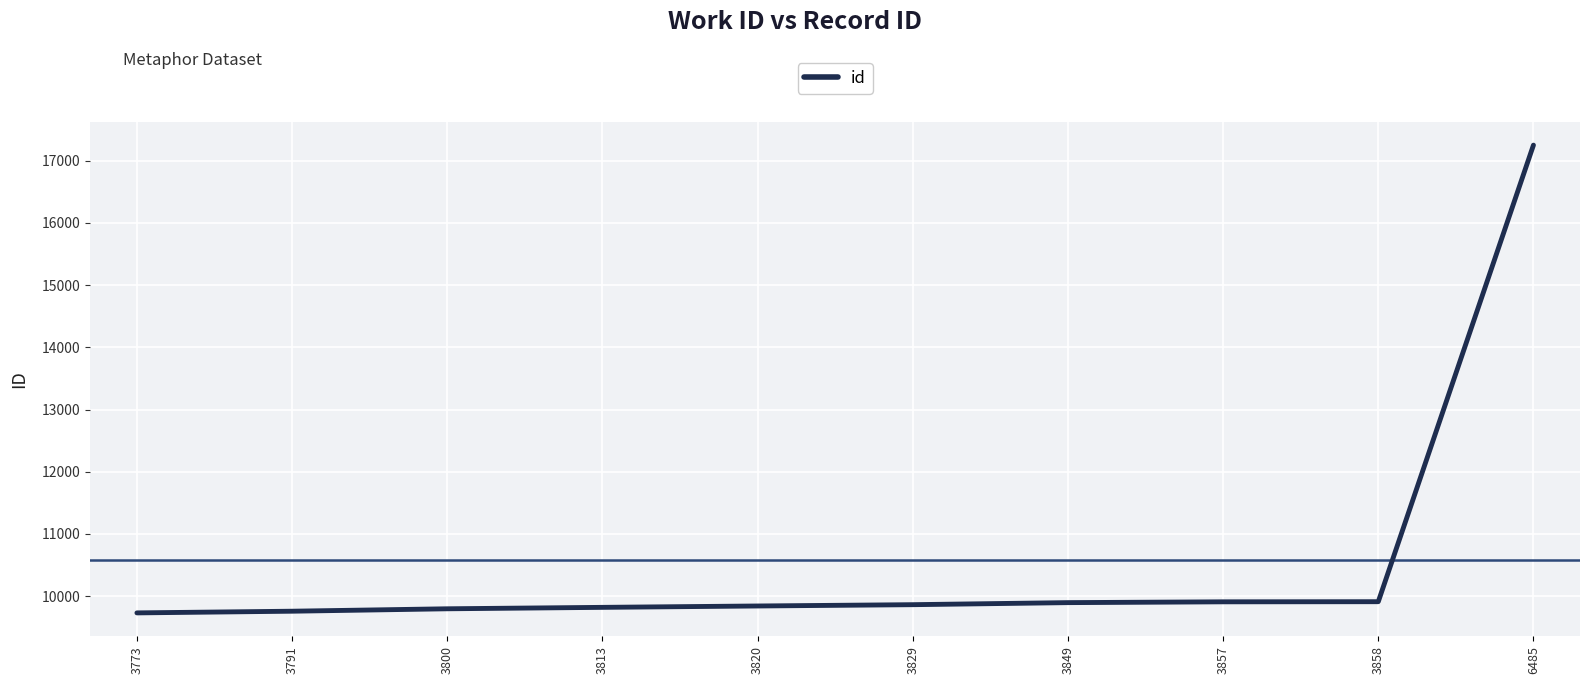

Between 3829 and 6485, which is larger?

6485